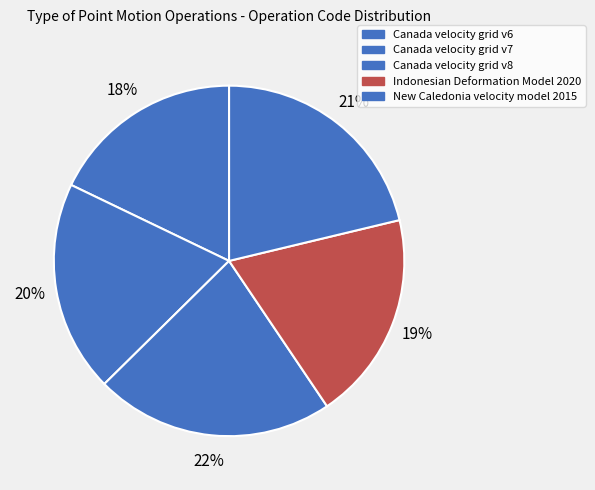

Which has a higher value, Canada velocity grid v6 or New Caledonia velocity model 2015?

New Caledonia velocity model 2015